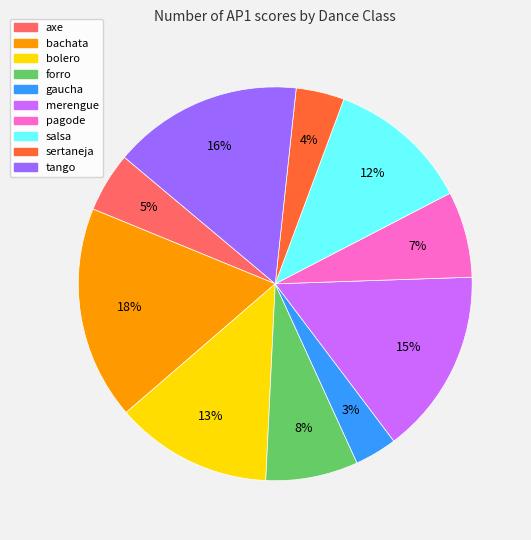

Which has a higher value, axe or bolero?

bolero